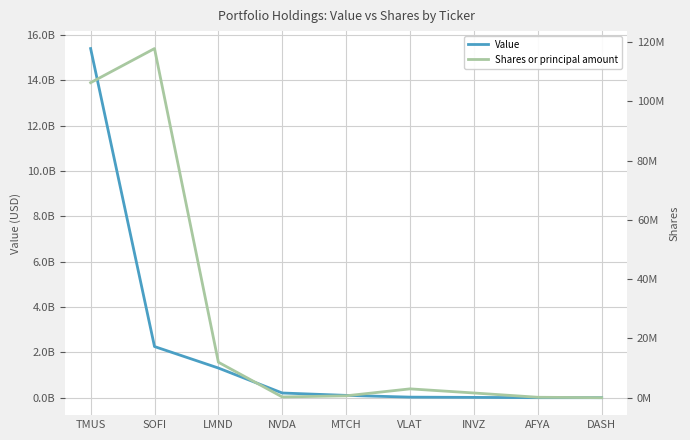

Does the chart display data point markers on the line(s)?

No